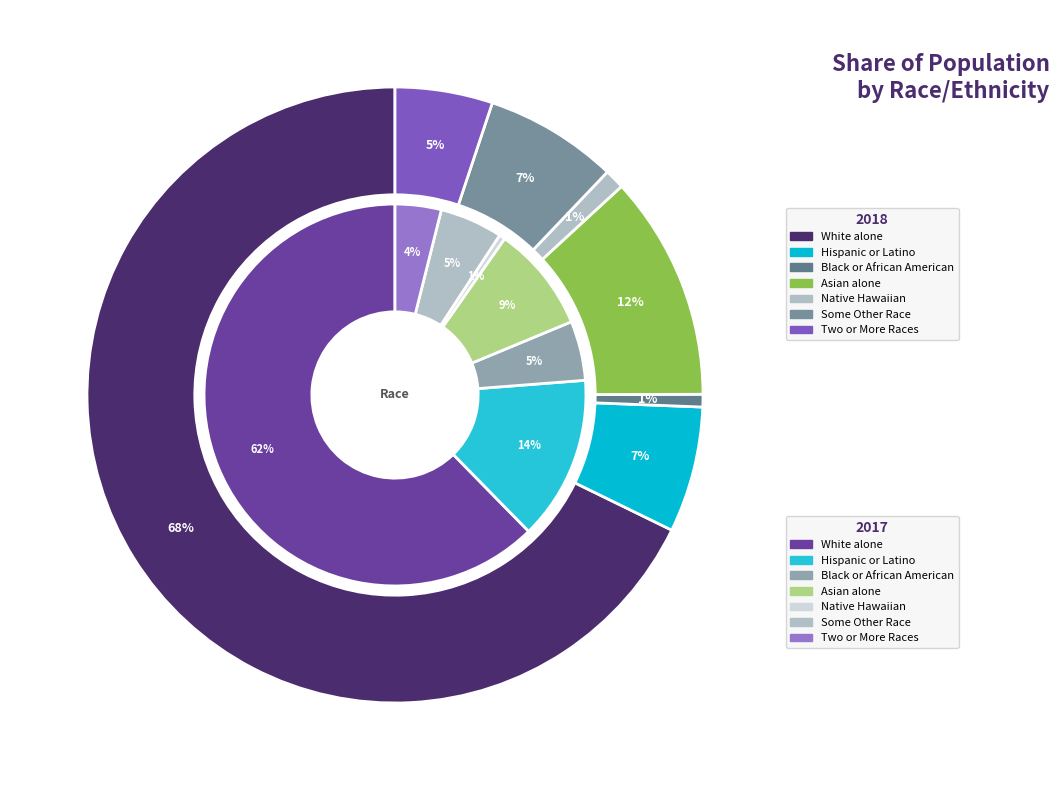

Which series changed the most between Hispanic or Latino and Some Other Race?

2017